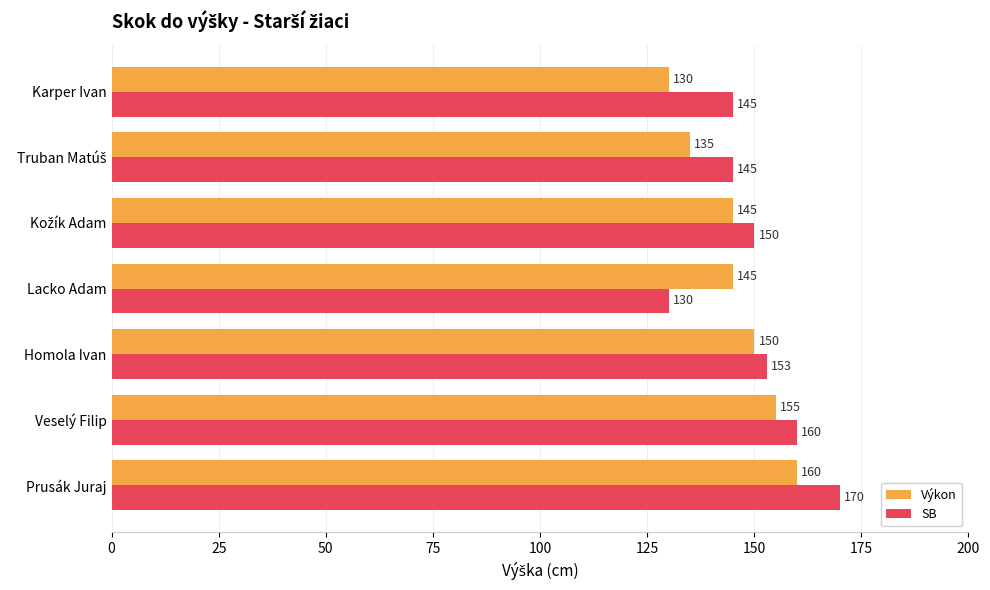

The SB series shows 160 at Veselý Filip. True or false?

True